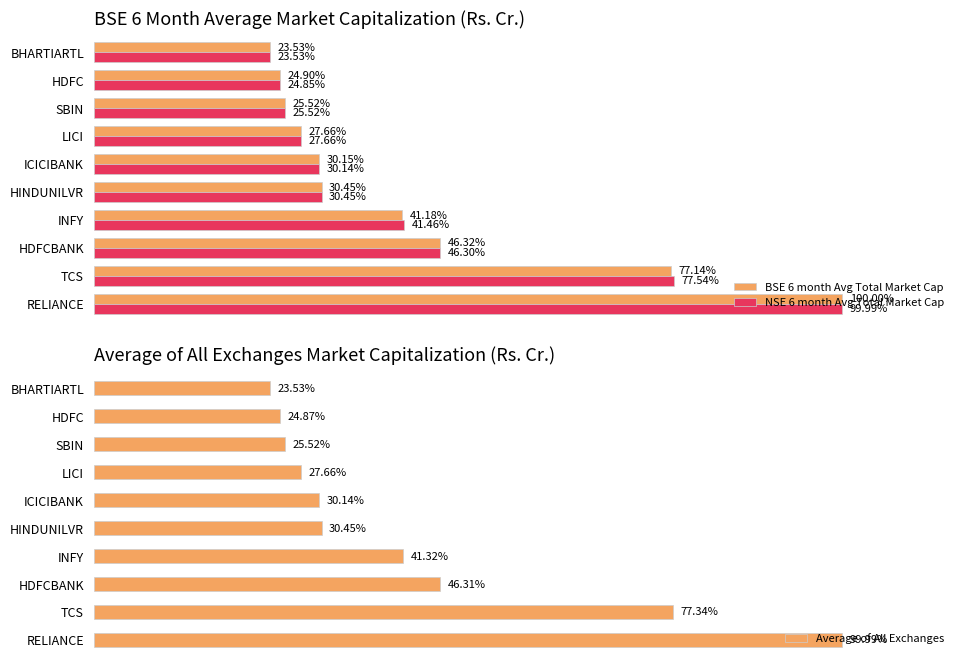

Which series changed the most between INFY and LICI?

NSE 6 month Avg Total Market Cap